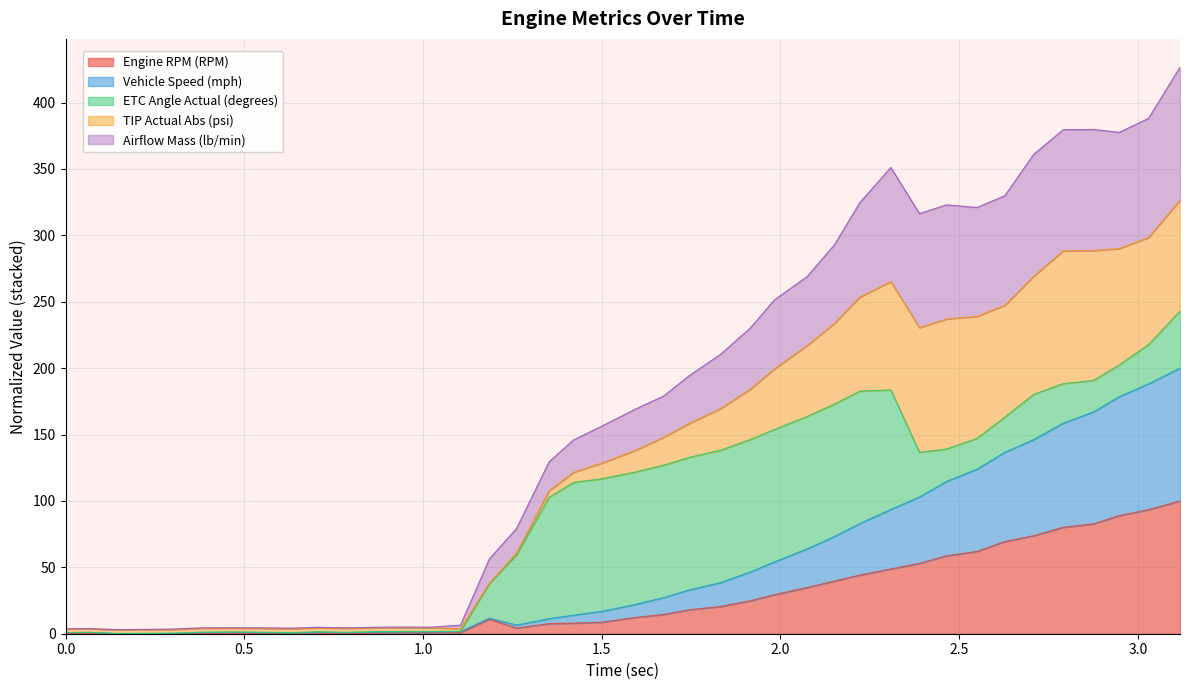

What are all the series names shown in the legend?

Engine RPM (RPM), Vehicle Speed (mph), ETC Angle Actual (degrees), TIP Actual Abs (psi), Airflow Mass (lb/min)